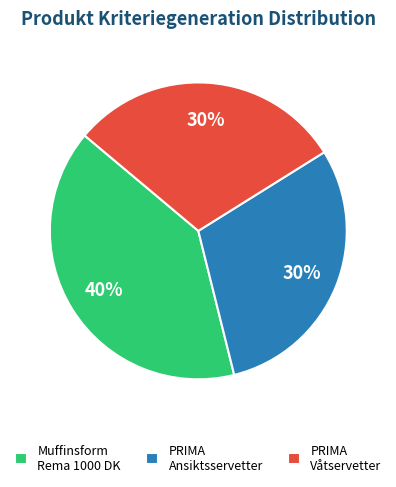

Count the number of slices in the pie.

3